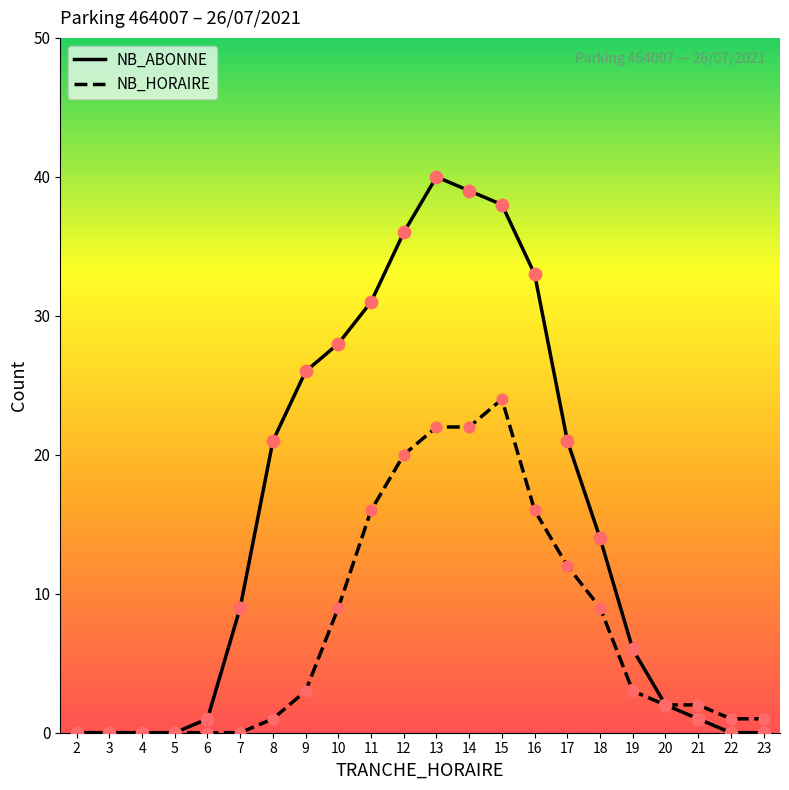

What is the total value across all series at 8?

22